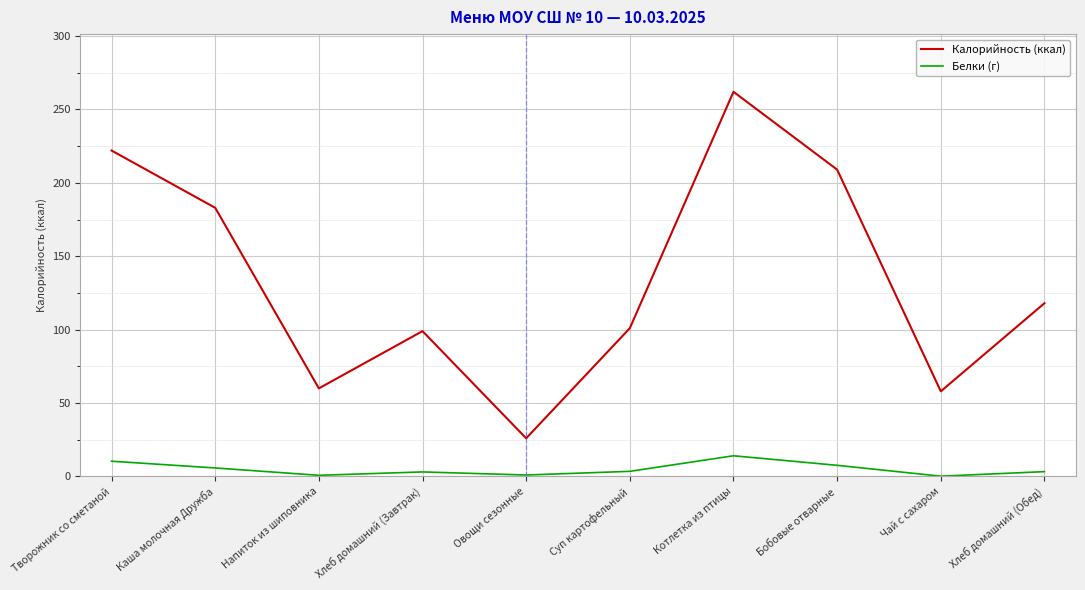

True or false: Калорийность (ккал) has a value of 262.0 at Котлетка из птицы.

True